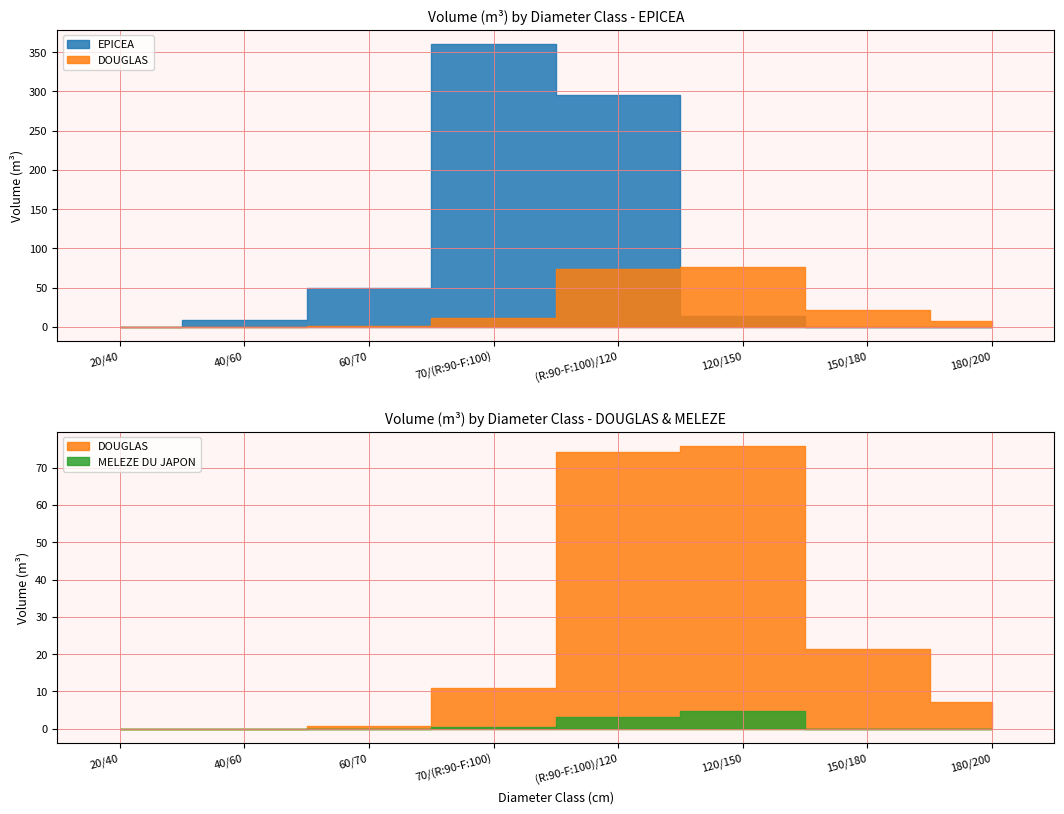

How many positive values does the DOUGLAS series have?

6